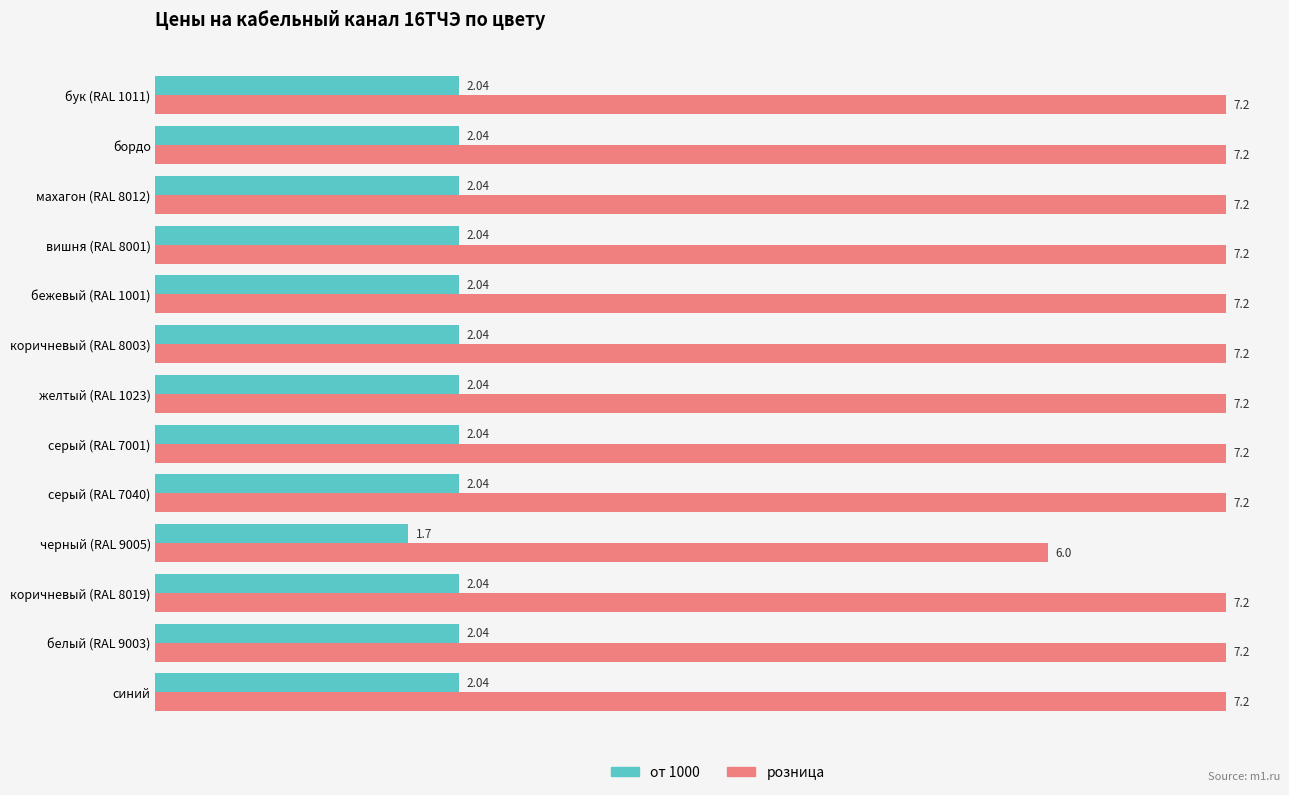

How many values in the розница series are below 7?

1